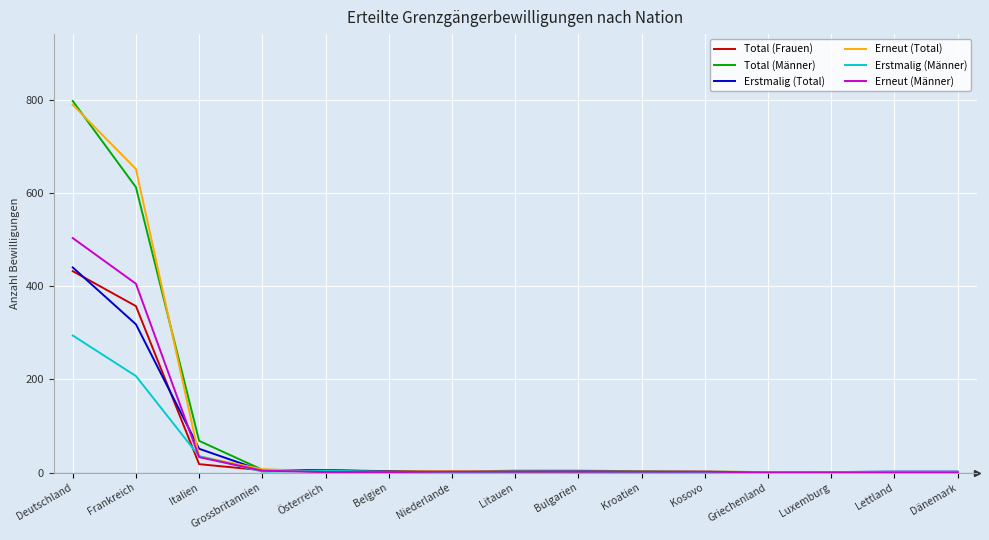

Which series changed the most between Frankreich and Griechenland?

Erneut (Total)